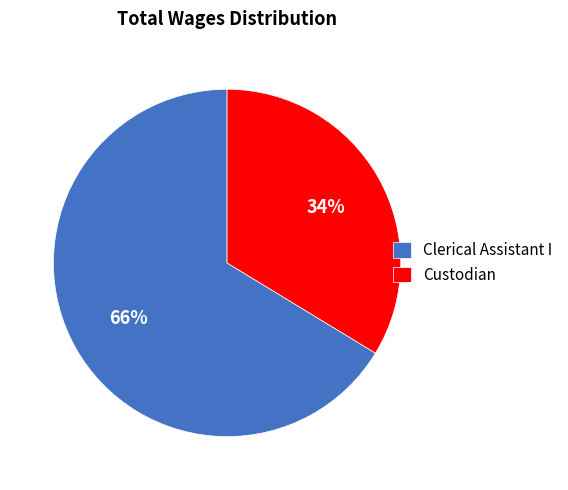

To the nearest percent, what percentage of the pie is Custodian?

34%